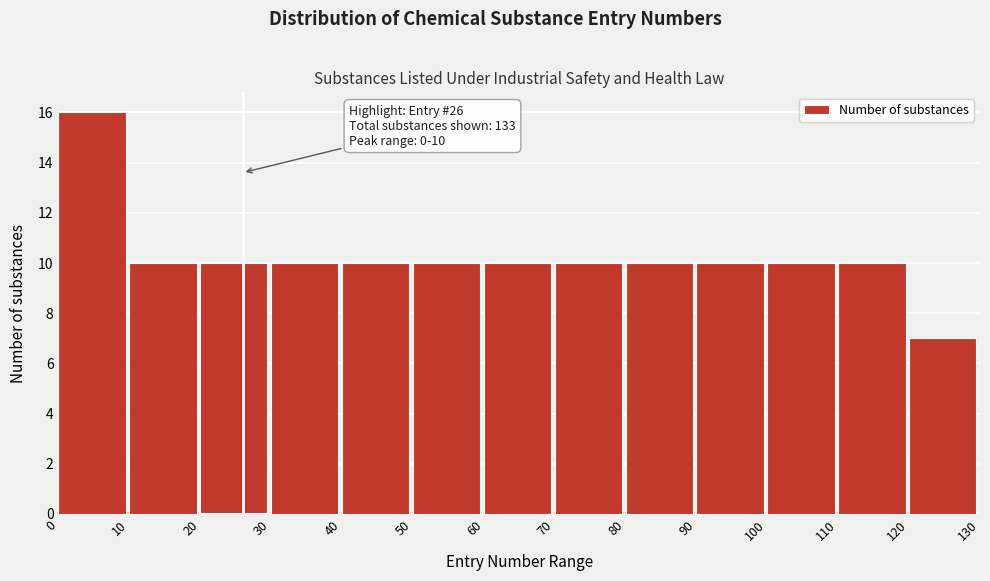

Over which range of the x-axis is the bar tallest?

0 to 10